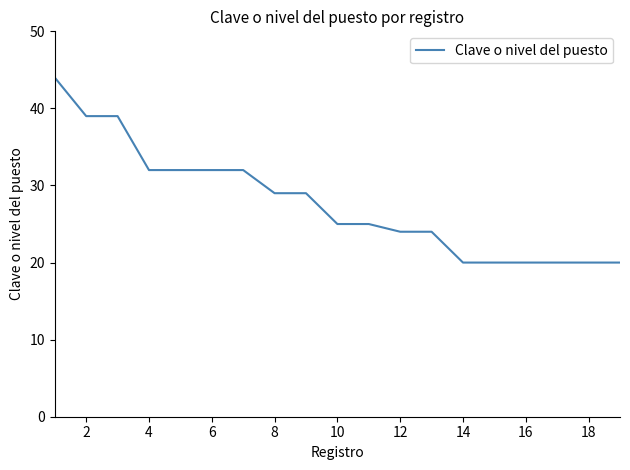

What is the greatest value displayed?

44